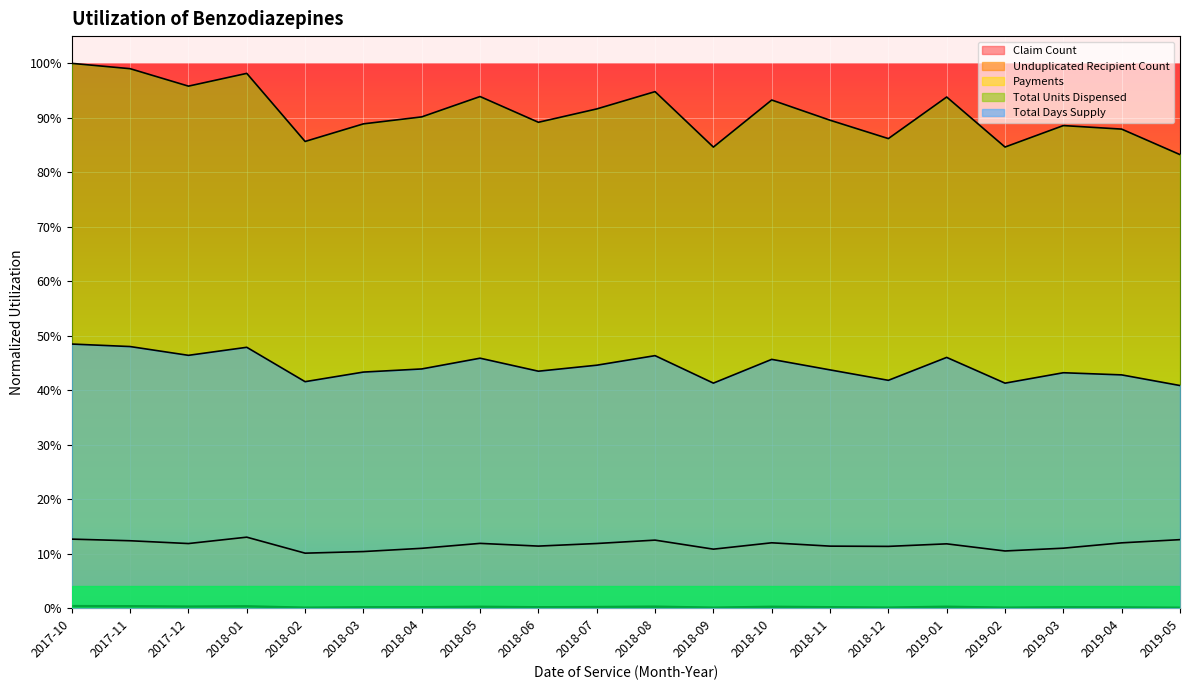

How many categories are shown in the chart?

20